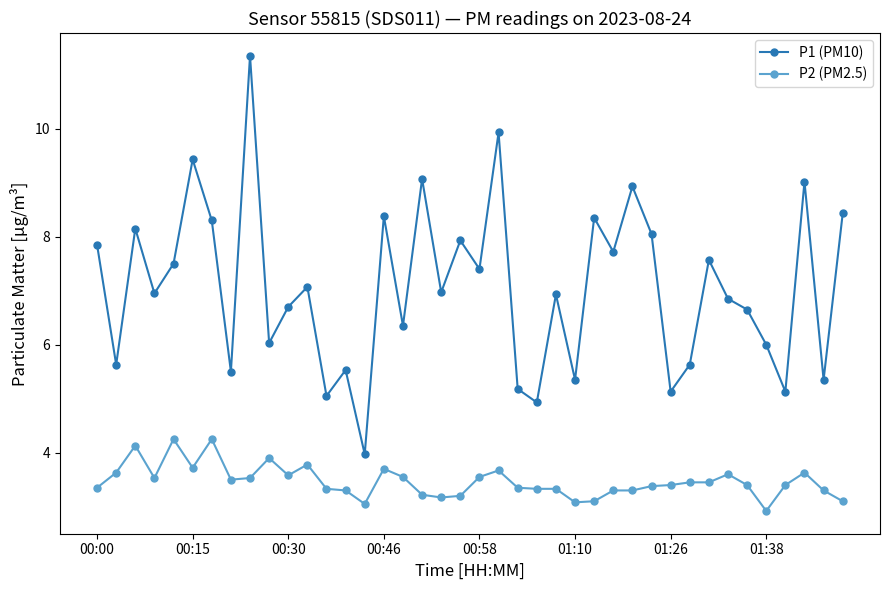

What is the average value of the P2 (PM2.5) series?

3.5